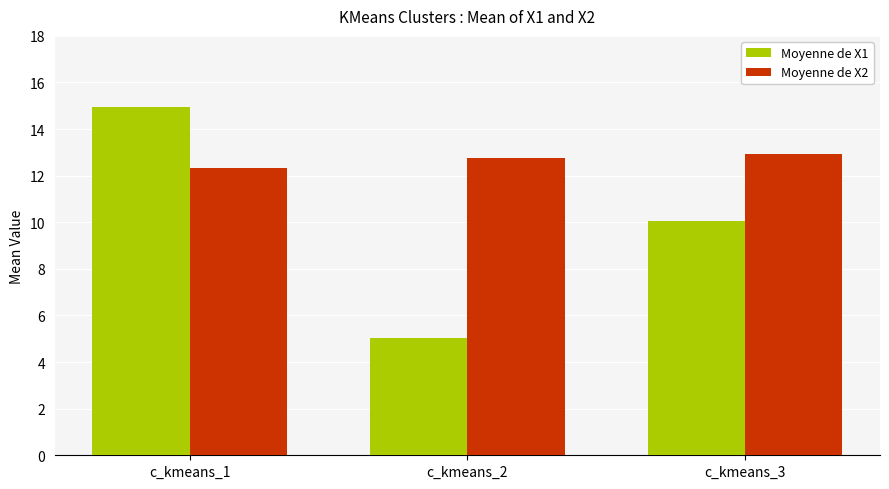

Which series changed the most between c_kmeans_1 and c_kmeans_2?

Moyenne de X1